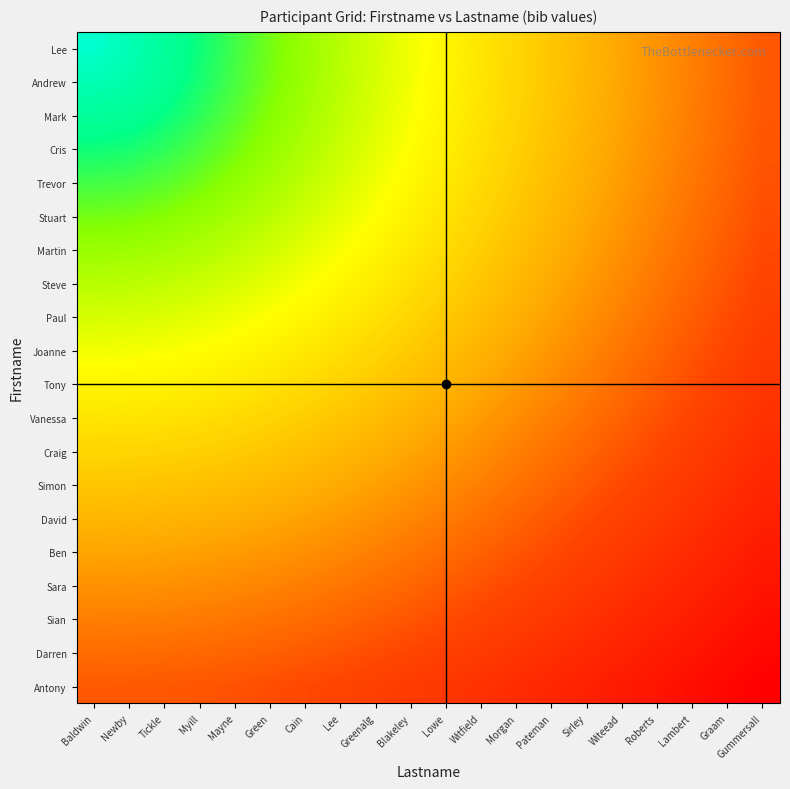

What is the maximum value shown in the chart?

134.4